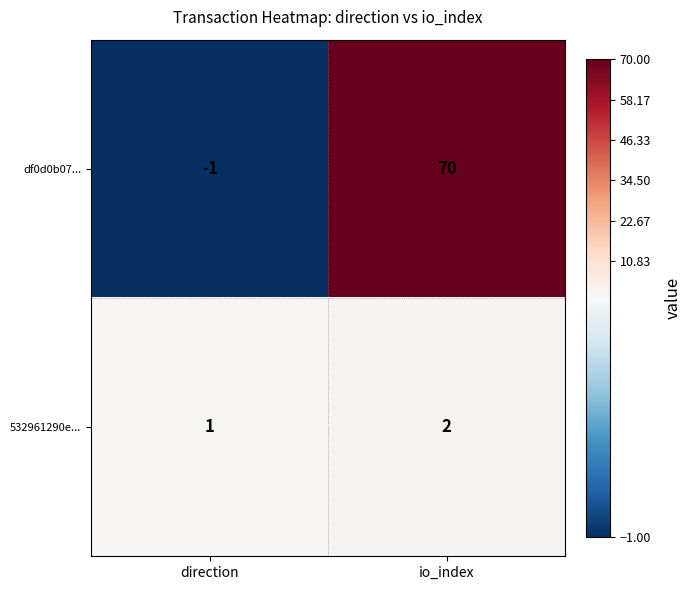

The df0d0b07... series shows 70 at io_index. True or false?

True